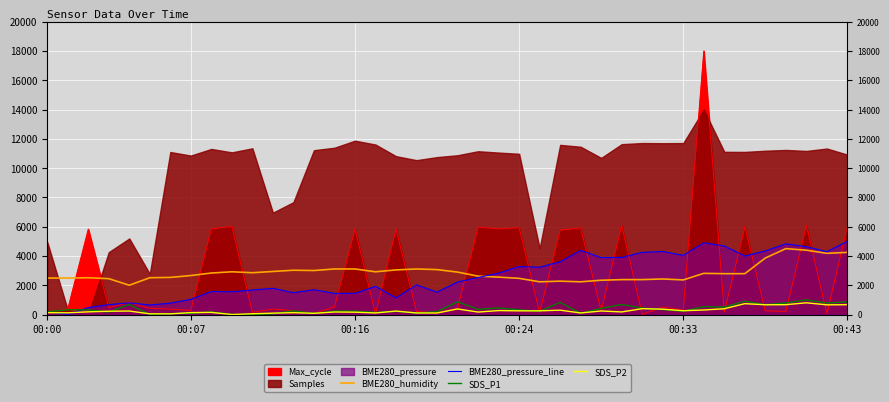

Is it true that BME280_pressure_line equals 469.5 at 17?

False